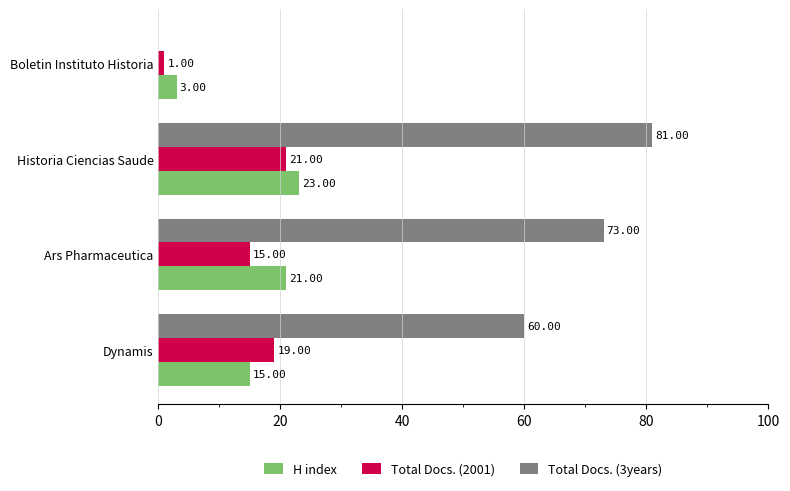

What is the sum of the Total Docs. (3years) values at Dynamis and Ars Pharmaceutica?

133